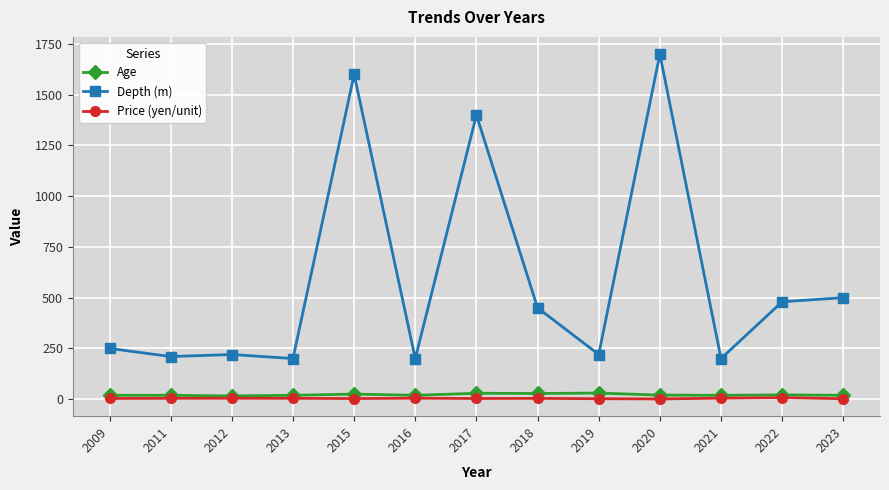

True or false: Depth (m) has a value of 500.0 at 2023.

True